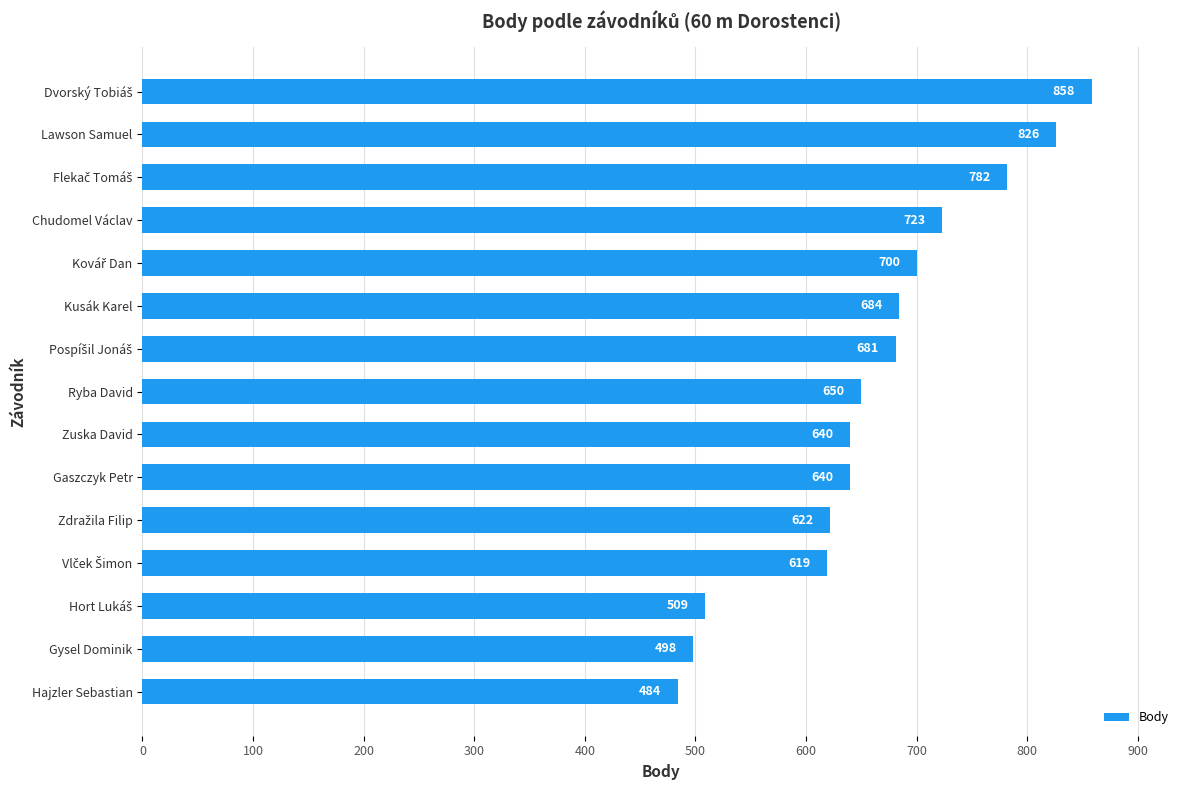

How many data points does each series have?

15